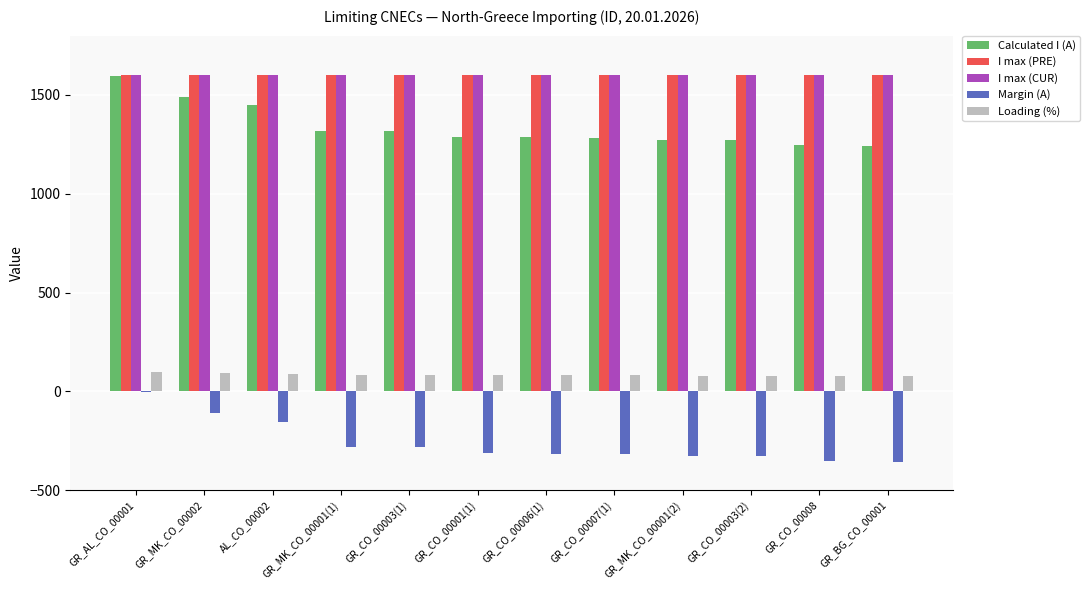

How many series are shown in this chart?

5